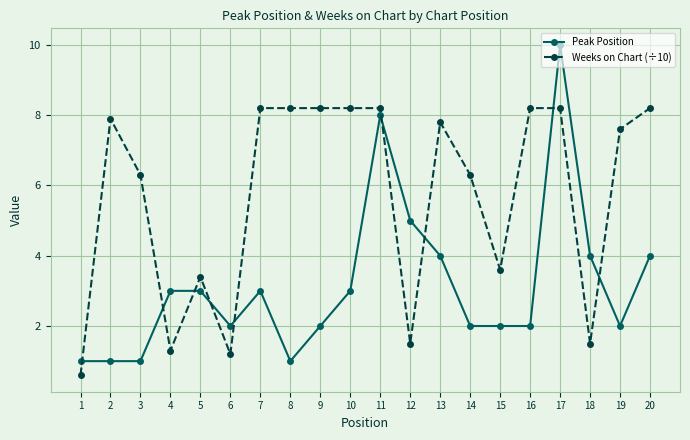

The value of Peak Position at 20 is 4.0. True or false?

True